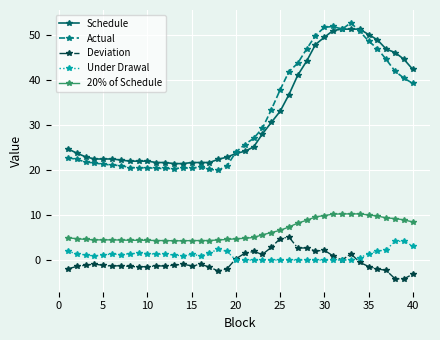

Which series has the widest spread of values?

Actual